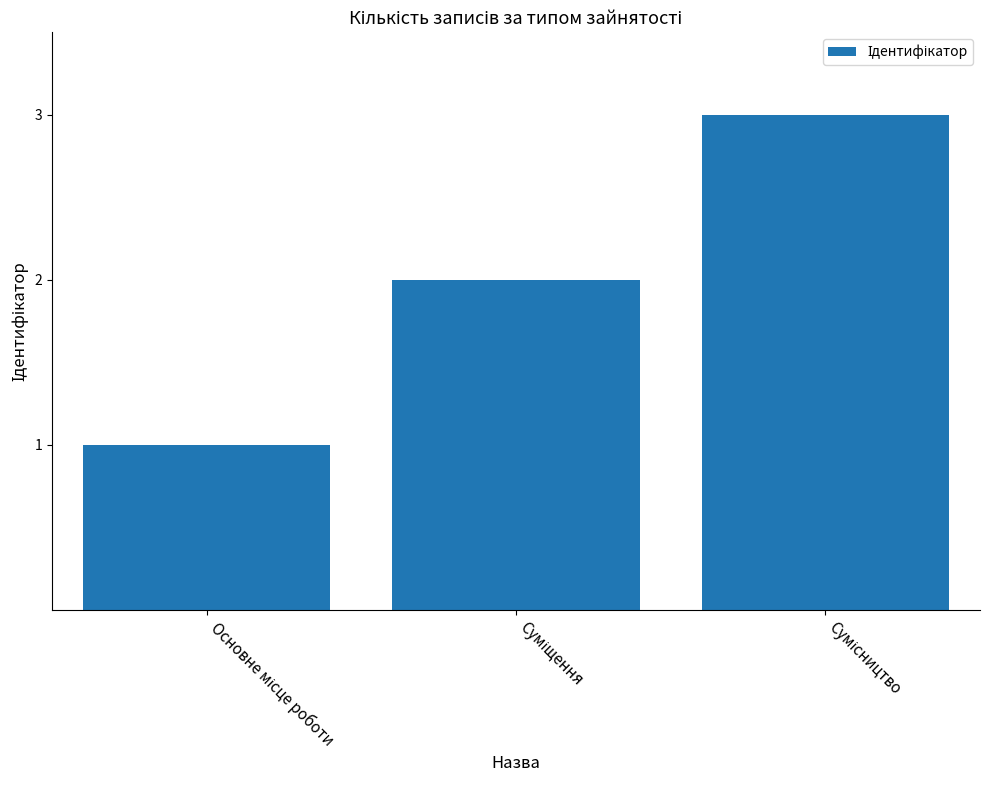

Count the values in the range 1 to 3.

3